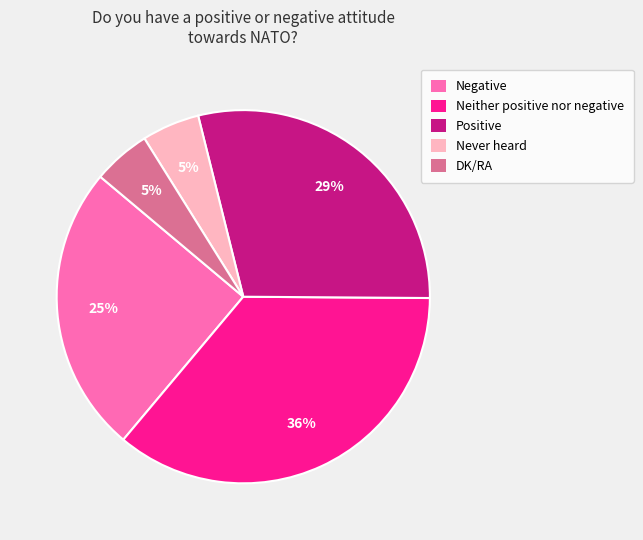

Which has a higher value, Never heard or Positive?

Positive